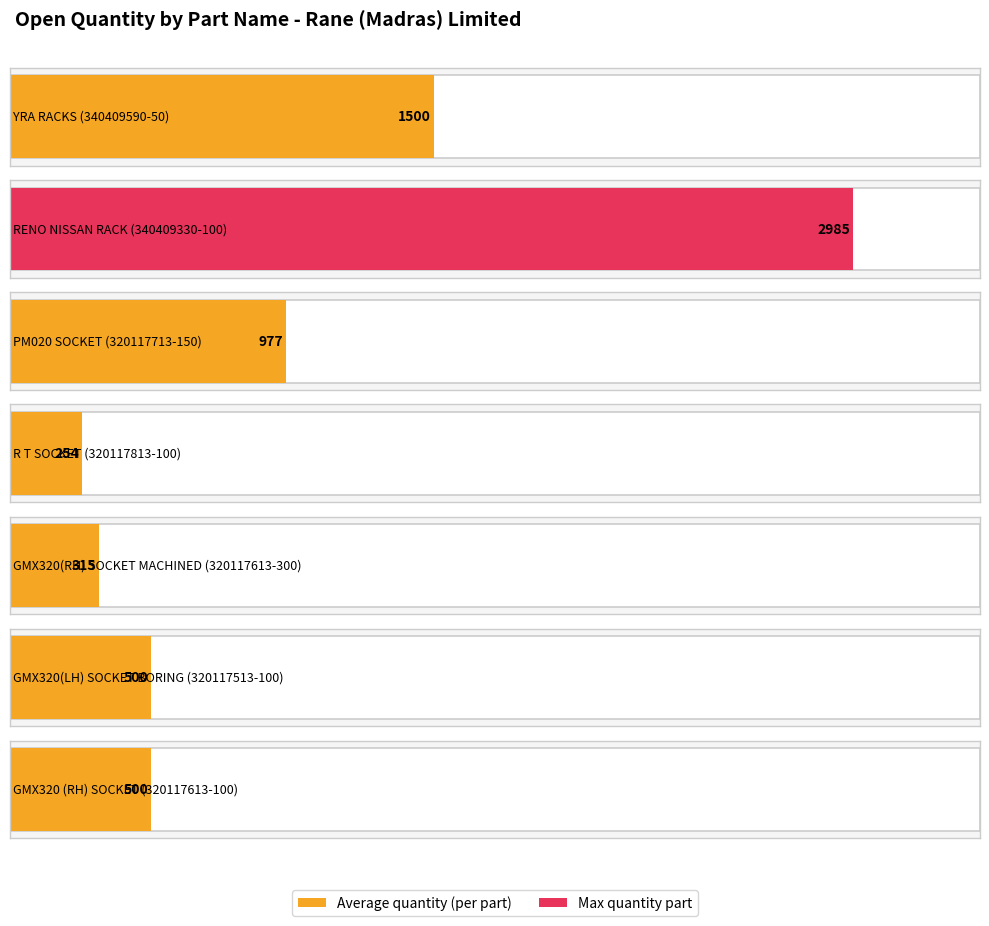

Read the value at 320117613-300 (DO:4945319759).

315